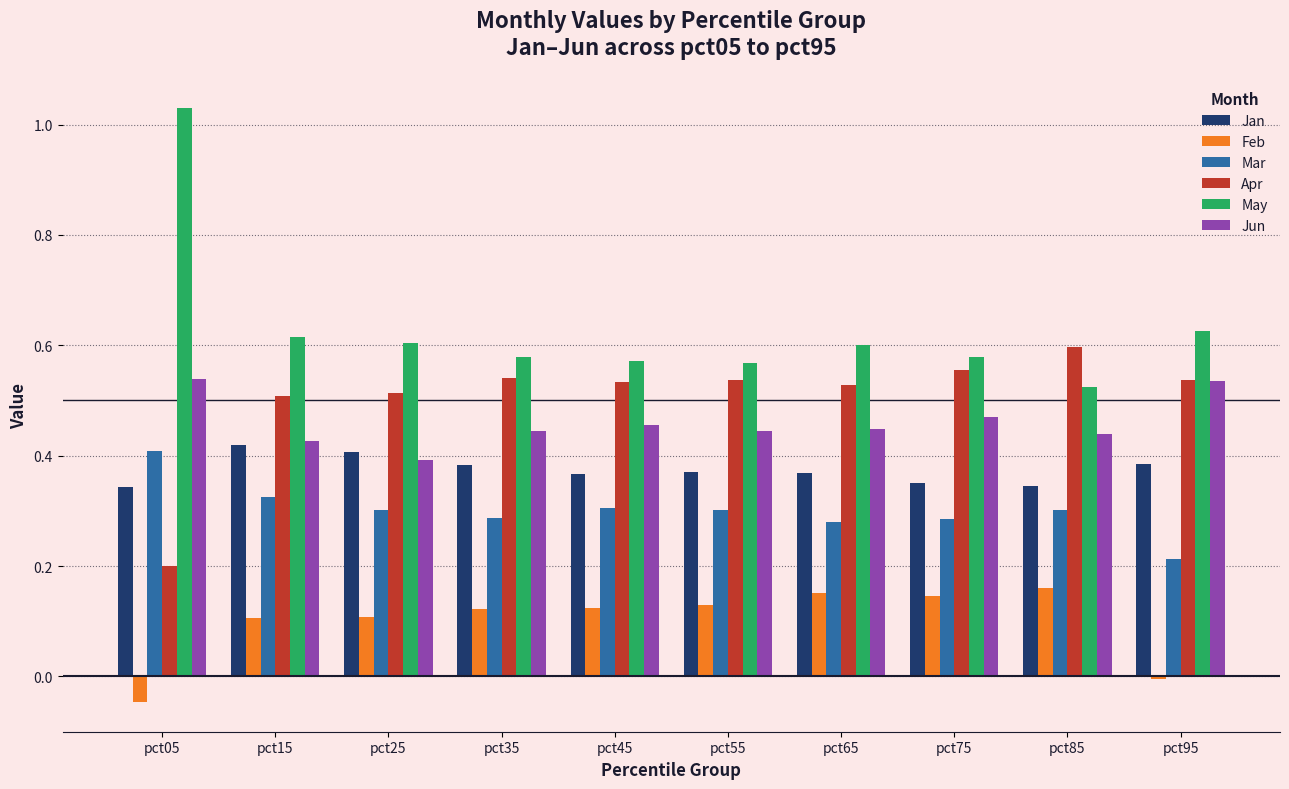

At which label is Mar closest to 0?

pct95